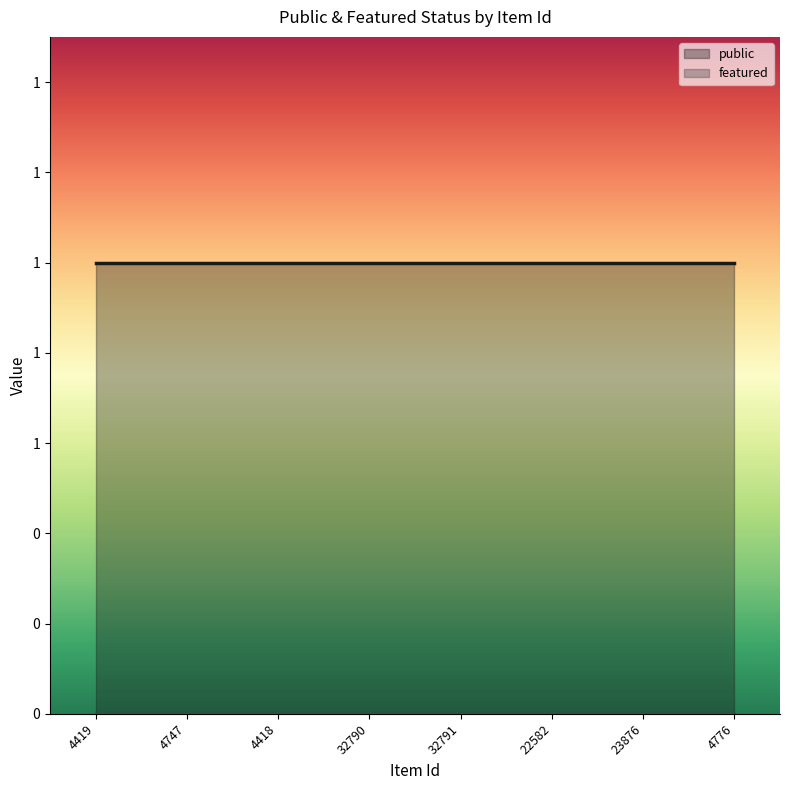

What are all the series names shown in the legend?

public, featured